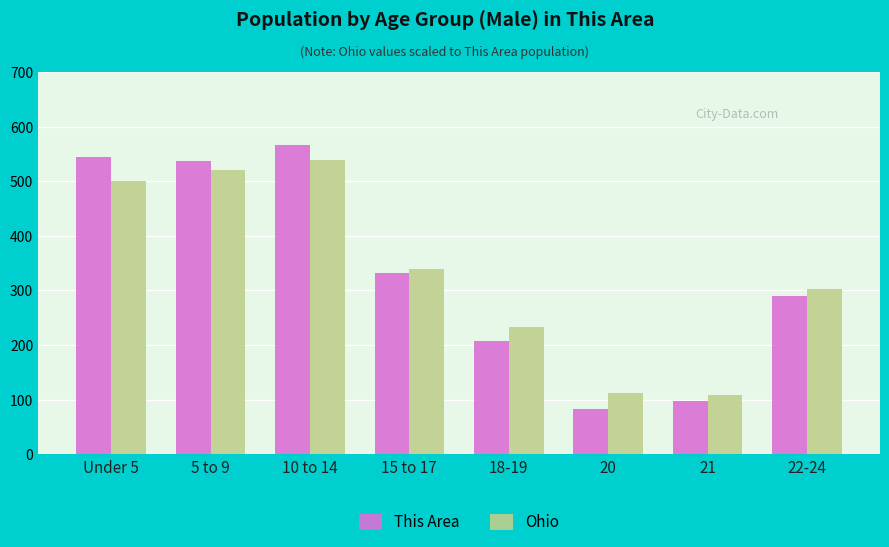

What is the difference between the maximum and minimum values in the Ohio series?

431.9